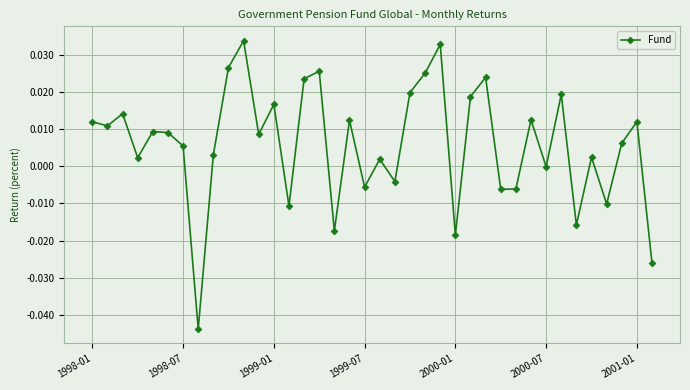

True or false: there are more than 2 points higher than both neighbors.

True